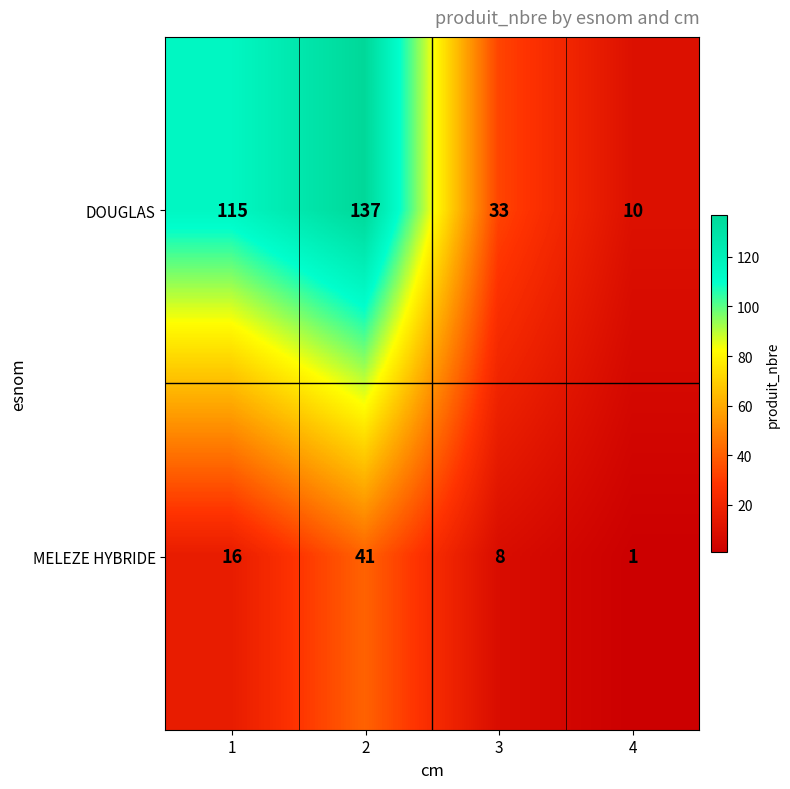

What is the total value across all series at 1?

131